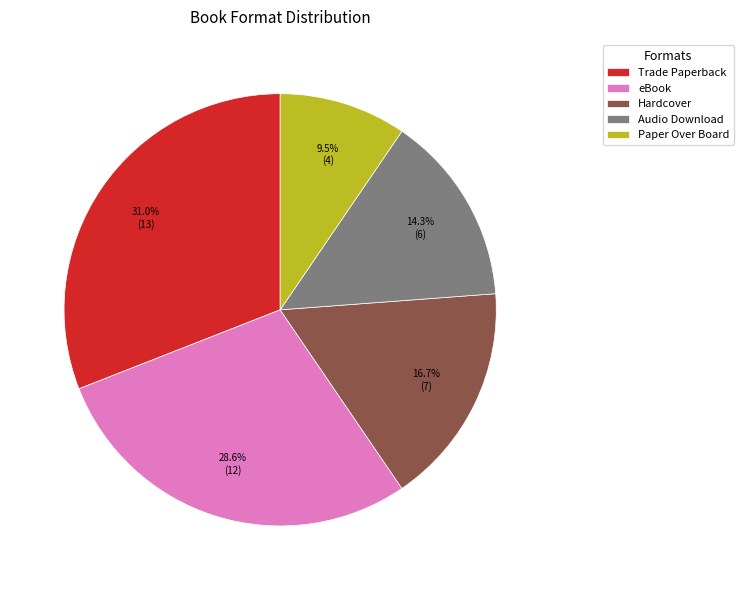

How many slices are in this pie chart?

5